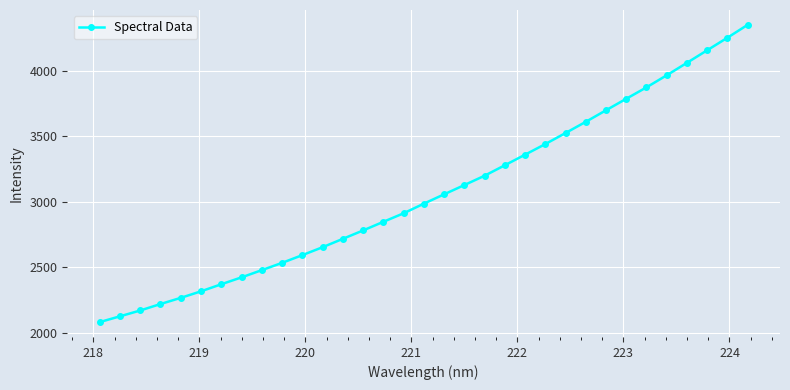

What is the maximum value shown in the chart?

4350.4